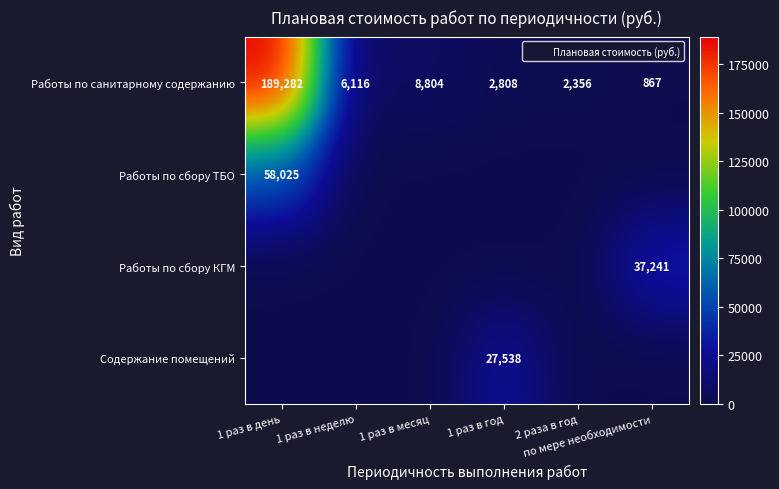

What value does the Содержание помещений series have at 1 раз в год?

27538